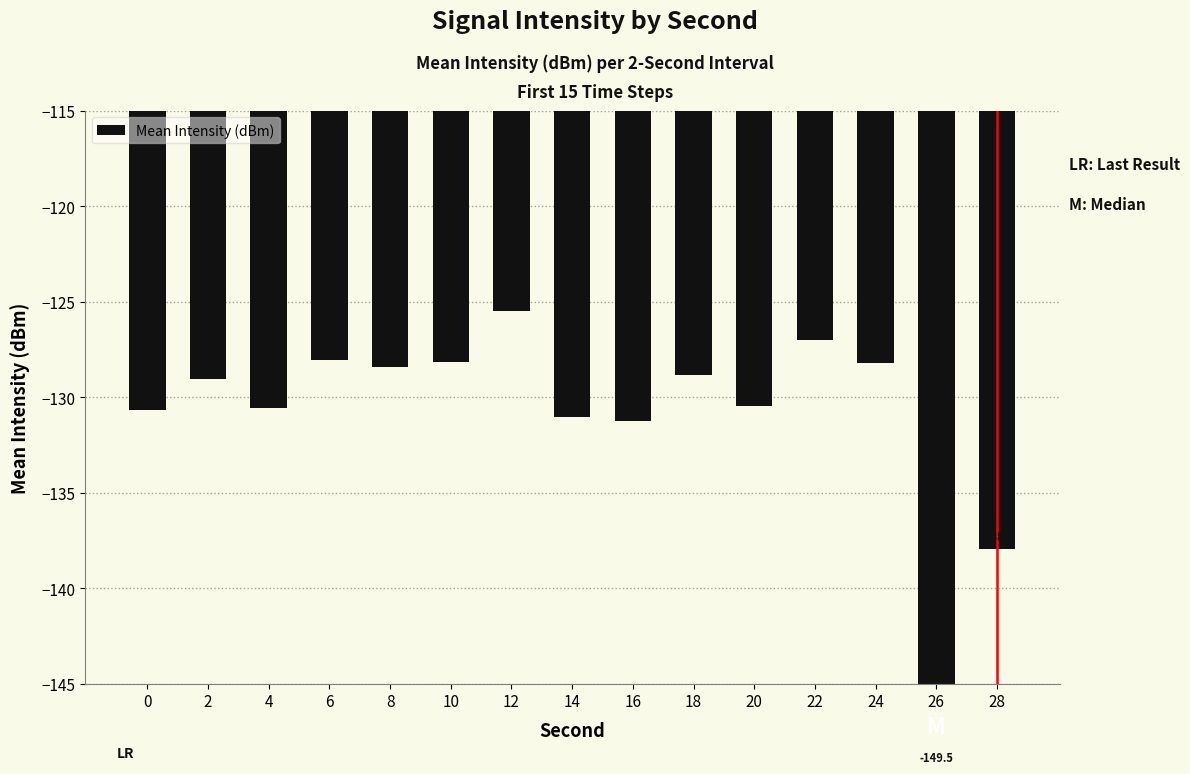

The value at 4 is -222.1. True or false?

False